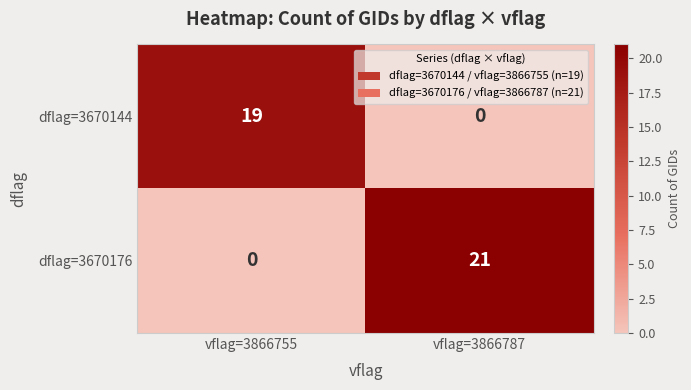

Rank the series by their average value, from lowest to highest.

dflag=3670144, dflag=3670176